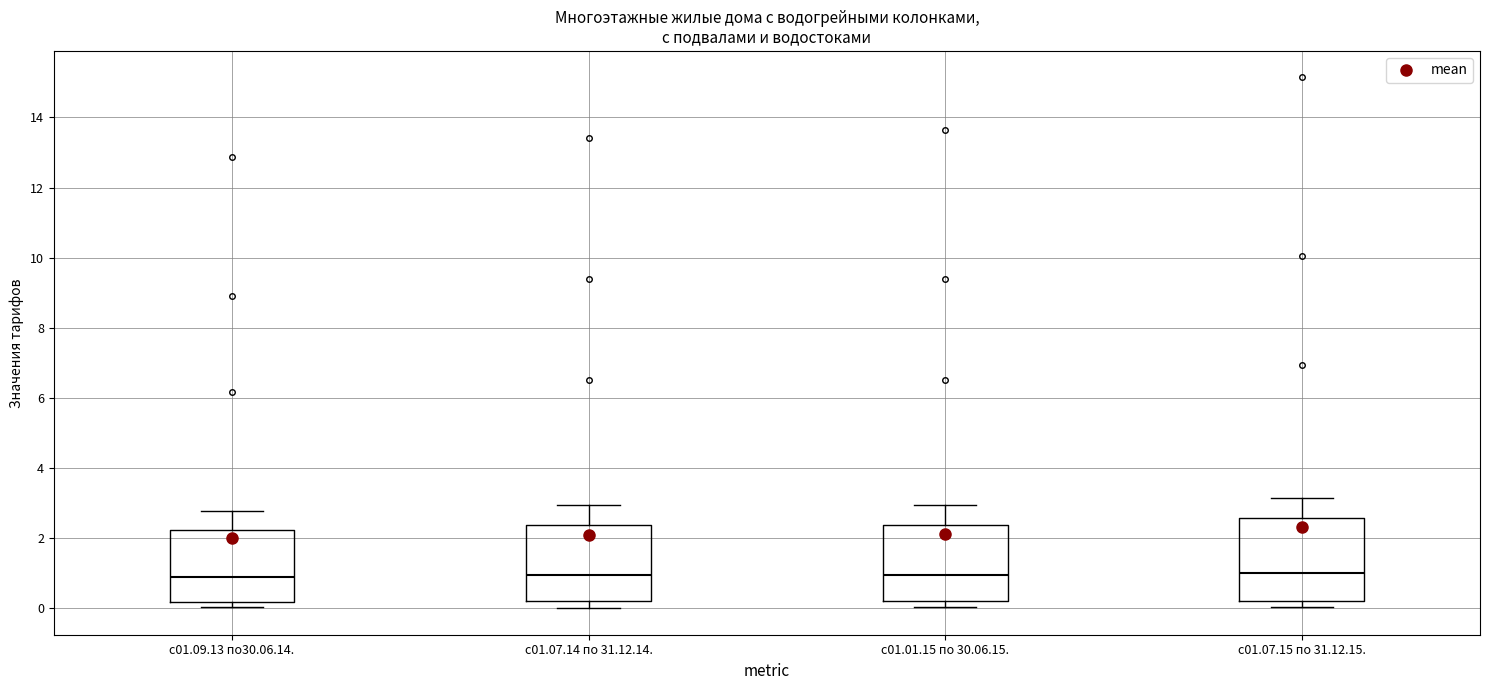

Reading left to right, transcribe this box plot: for each box, give where its median line is, the range the box spans, and where its two whiskers end, as read against the y-axis. The values are not printed on the chart, so give them approximately, as read against the axis.

с01.09.13 по30.06.14.: median 0.8, box 0.2 to 2.2, whiskers 0.0 to 2.8
с01.07.14 по 31.12.14.: median 1.0, box 0.2 to 2.4, whiskers 0.0 to 3.0
с01.01.15 по 30.06.15.: median 1.0, box 0.2 to 2.4, whiskers 0.0 to 3.0
с01.07.15 по 31.12.15.: median 1.0, box 0.2 to 2.6, whiskers 0.0 to 3.2